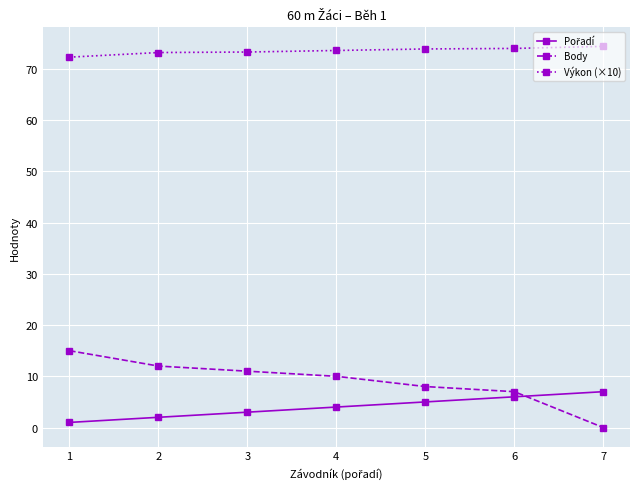

True or false: Výkon (×10) and Body intersect in this chart.

False